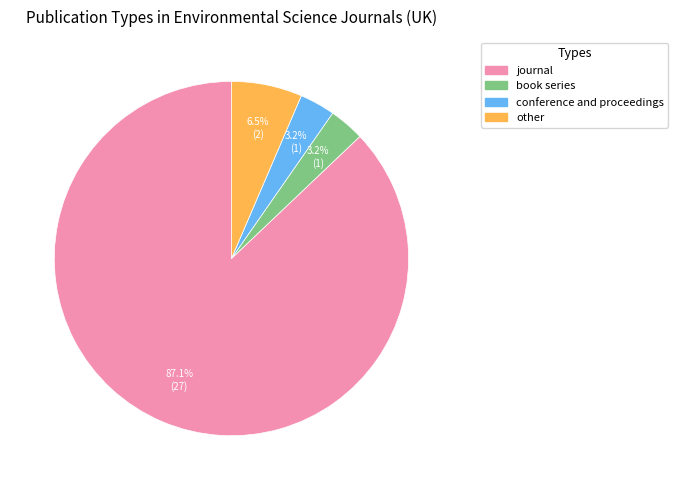

What percentage do book series and journal together represent?

90.3%